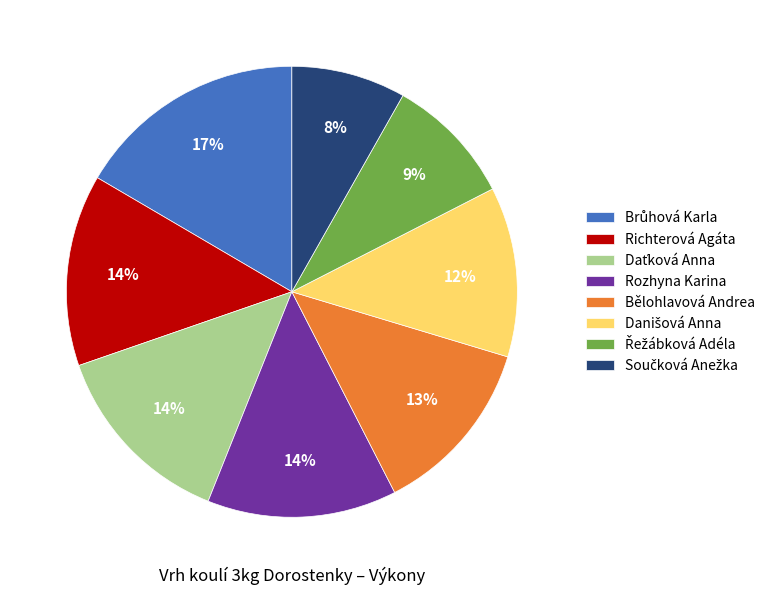

To the nearest percent, what is the average slice percentage?

12%